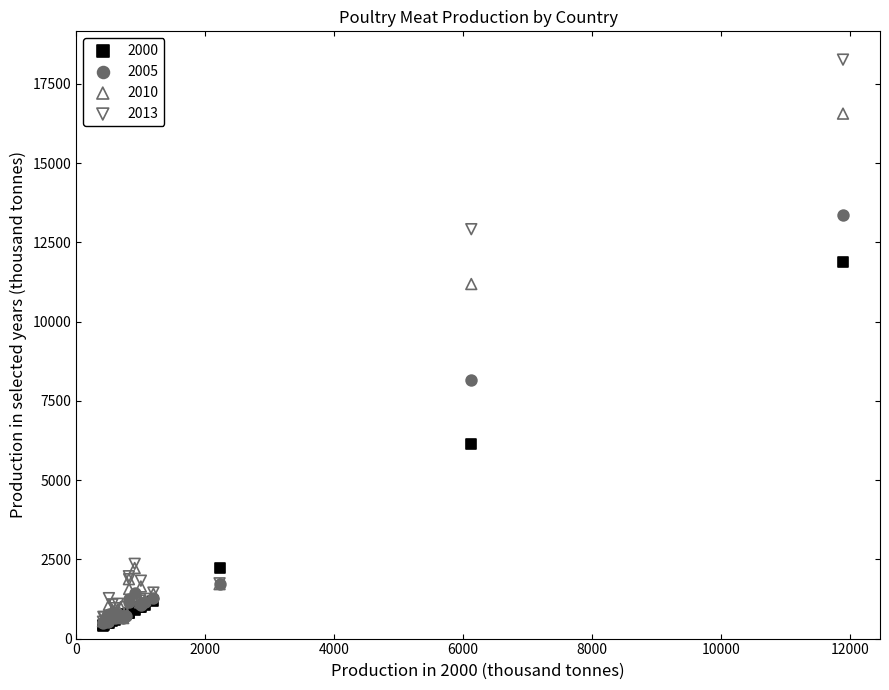

Which series has the largest Y range (max minus min)?

2013